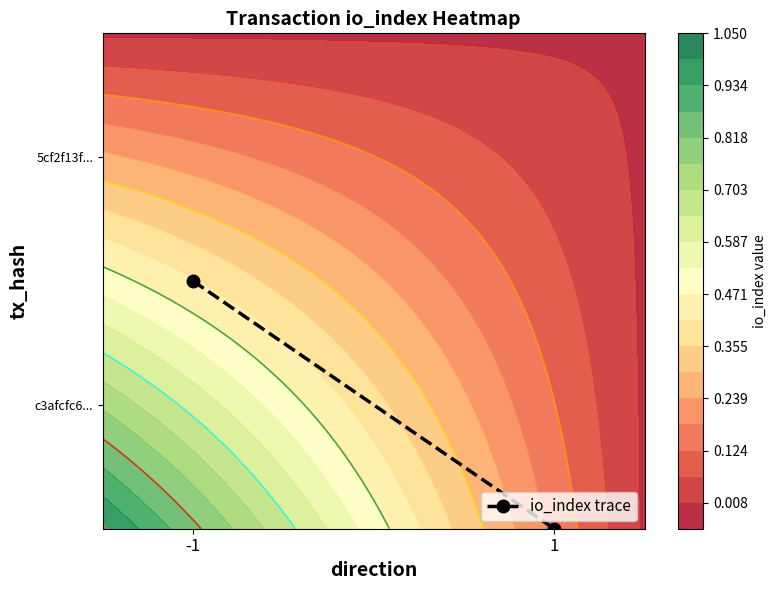

The chart shows a value of 0.5 at 1. True or false?

True